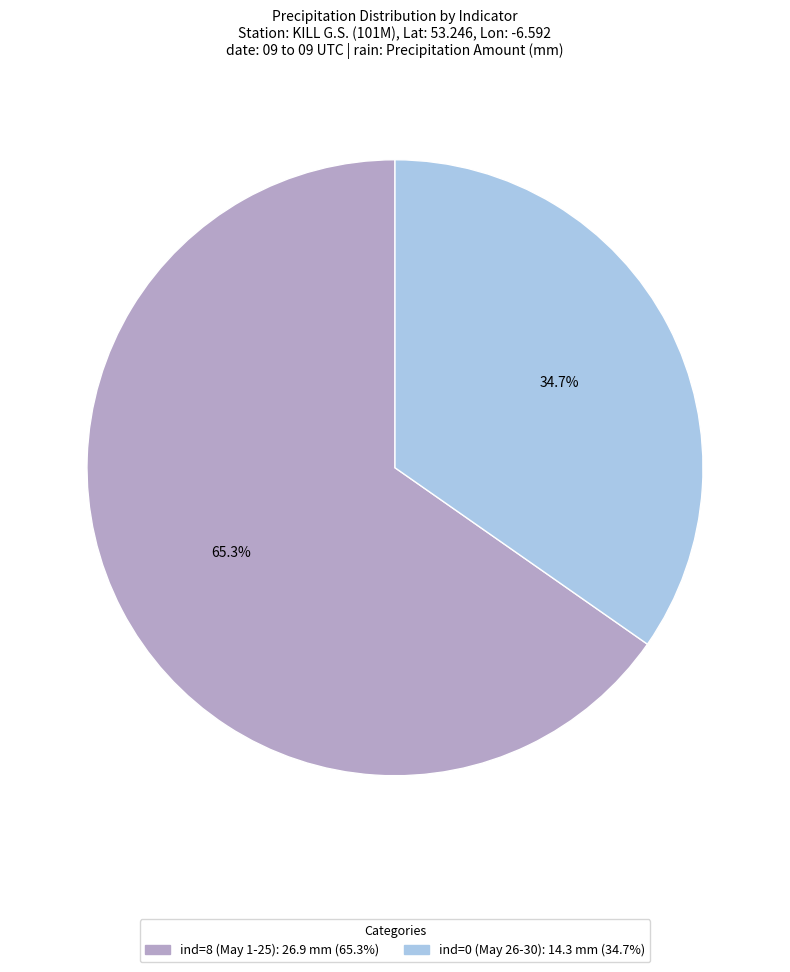

What is the ratio of the value at ind=0 (May 26-30) to the value at ind=8 (May 1-25)?

0.5